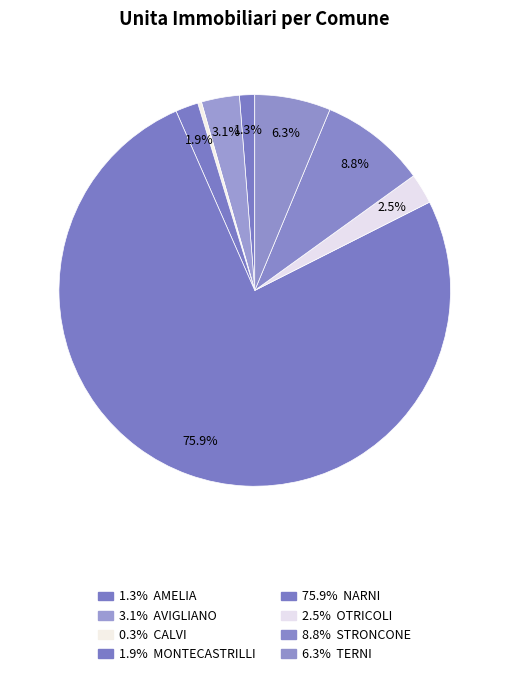

Count the number of slices in the pie.

8